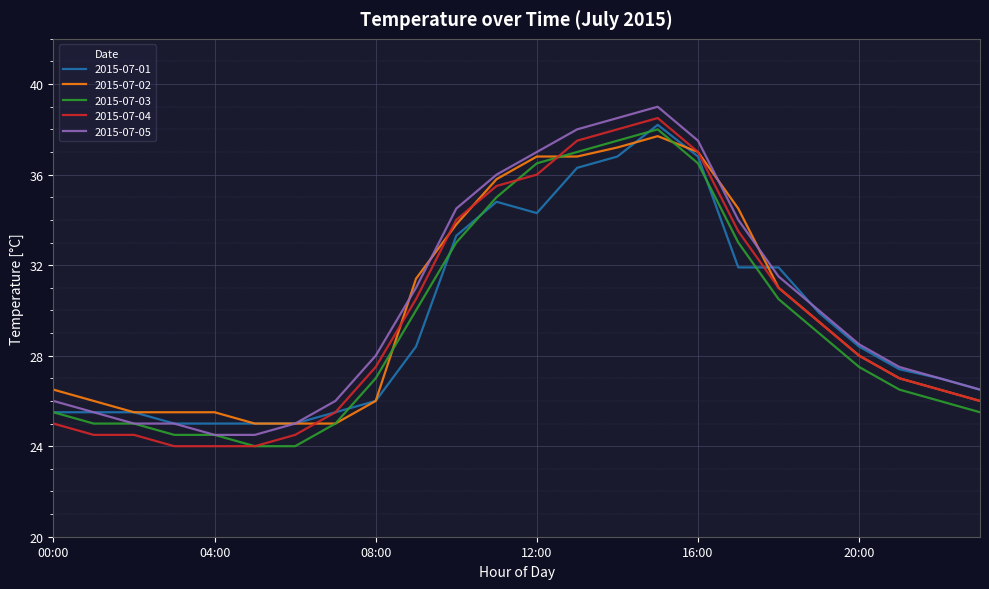

Which series ends up on top after the final intersection of 2015-07-02 and 2015-07-01?

2015-07-01